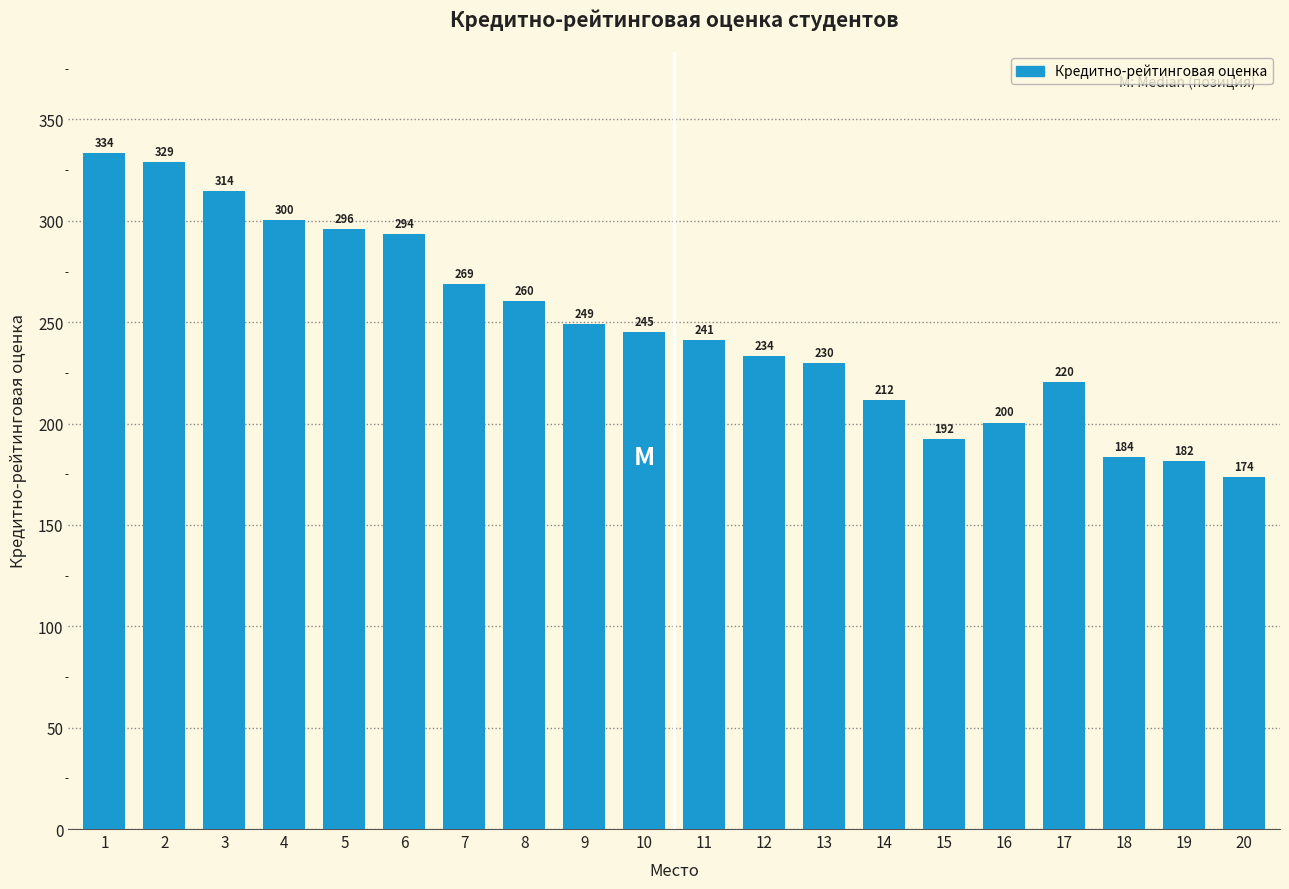

Does the chart contain any negative values?

No